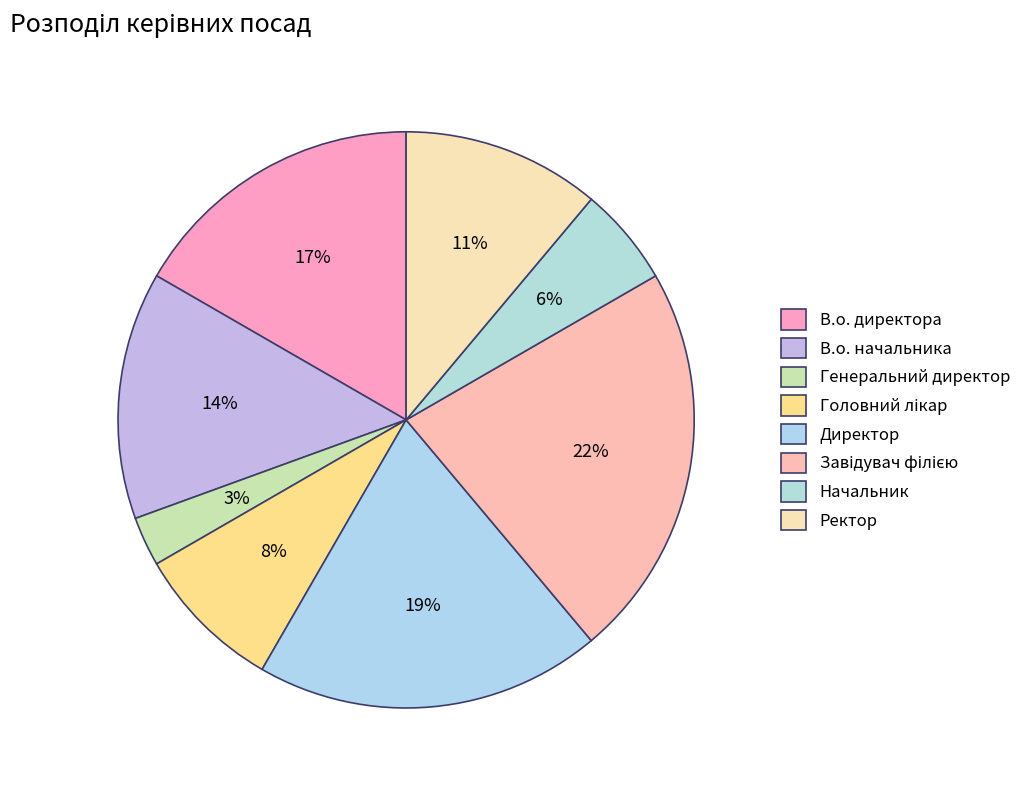

Does Начальник account for over 50% of the chart?

No